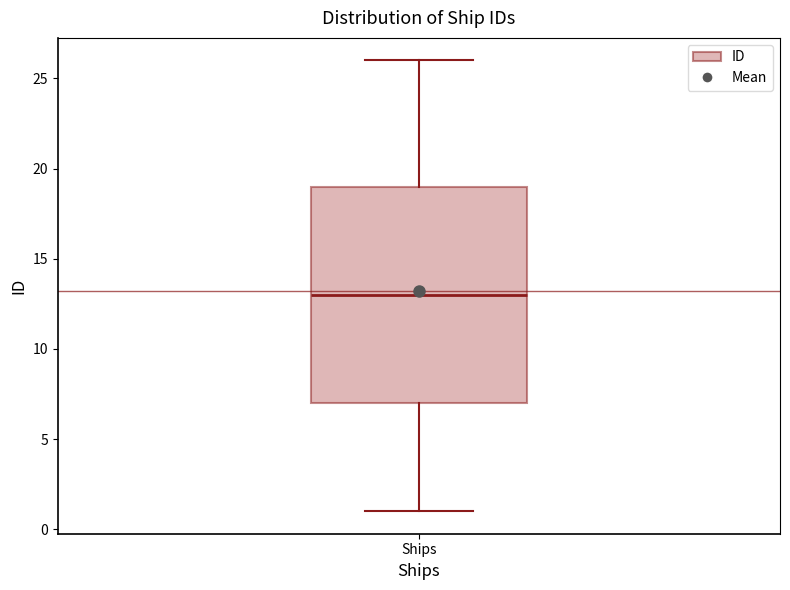

Transcribe this box plot: give where the median line is, the range the box spans, and where the two whiskers end, as read against the y-axis. The values are not printed on the chart, so give them approximately, as read against the axis.

median 13, box 7 to 19, whiskers 1 to 26